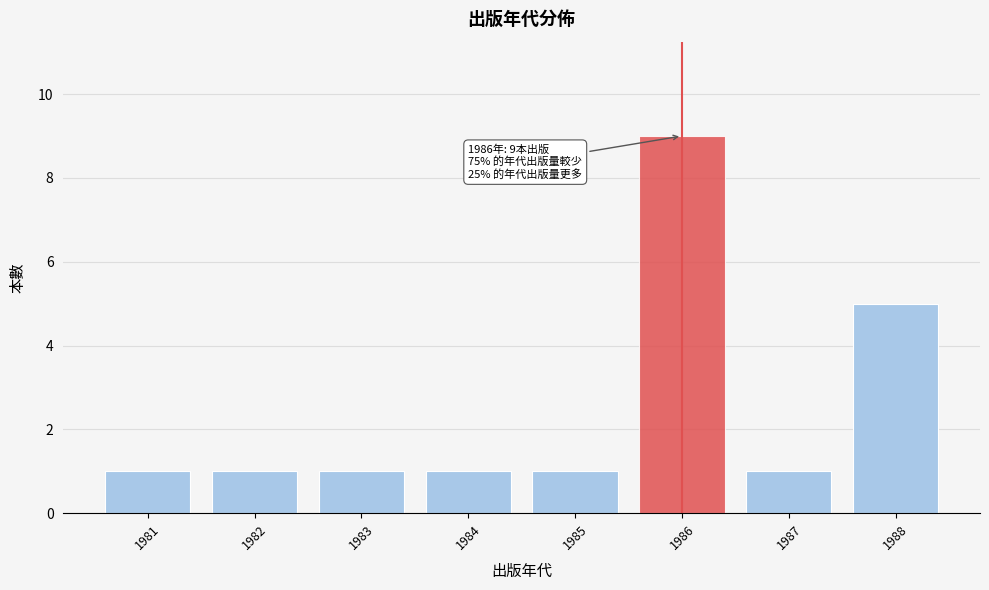

Reading right to left, transcribe all the data shown in this chart.

1988=5	1987=1	1986=9	1985=1	1984=1	1983=1	1982=1	1981=1